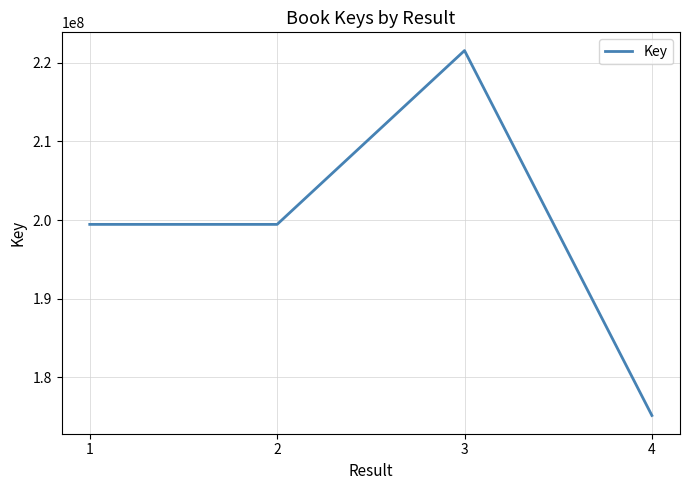

What is the approximate value at 3?

221567586